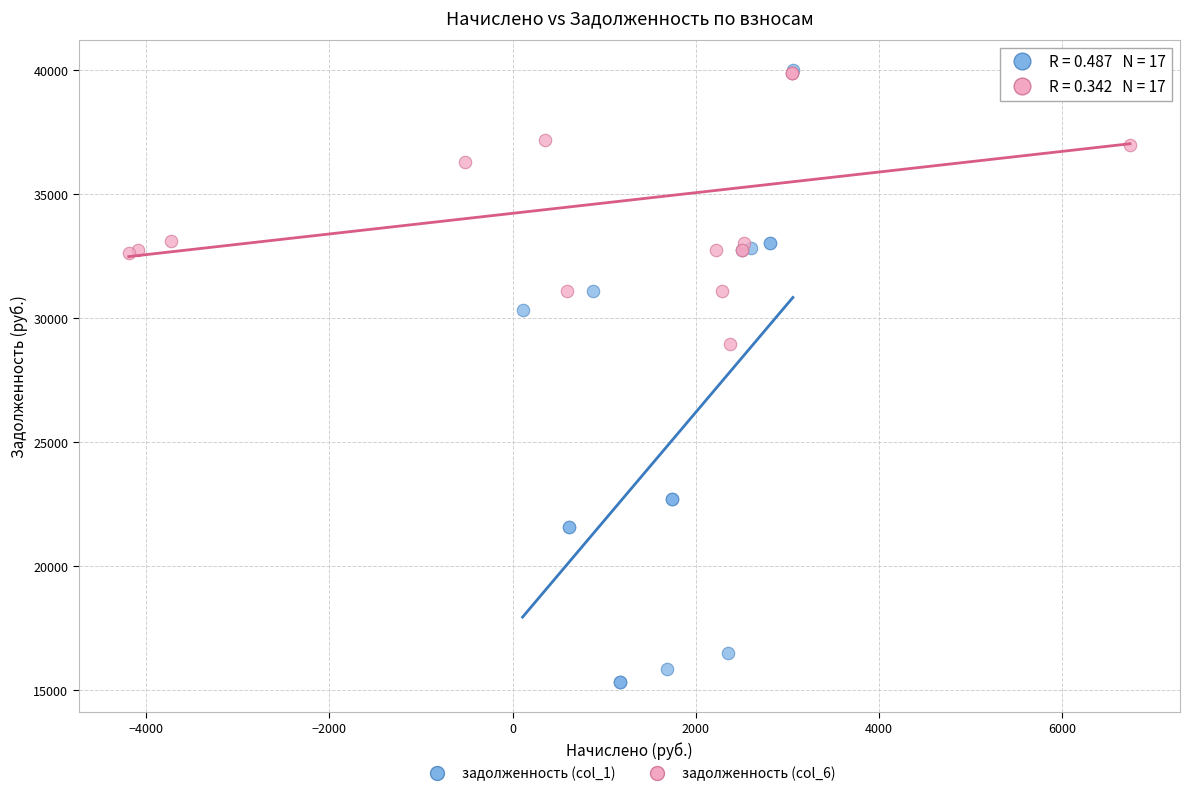

What are all the series names shown in the legend?

задолженность (col_1), задолженность (col_6)